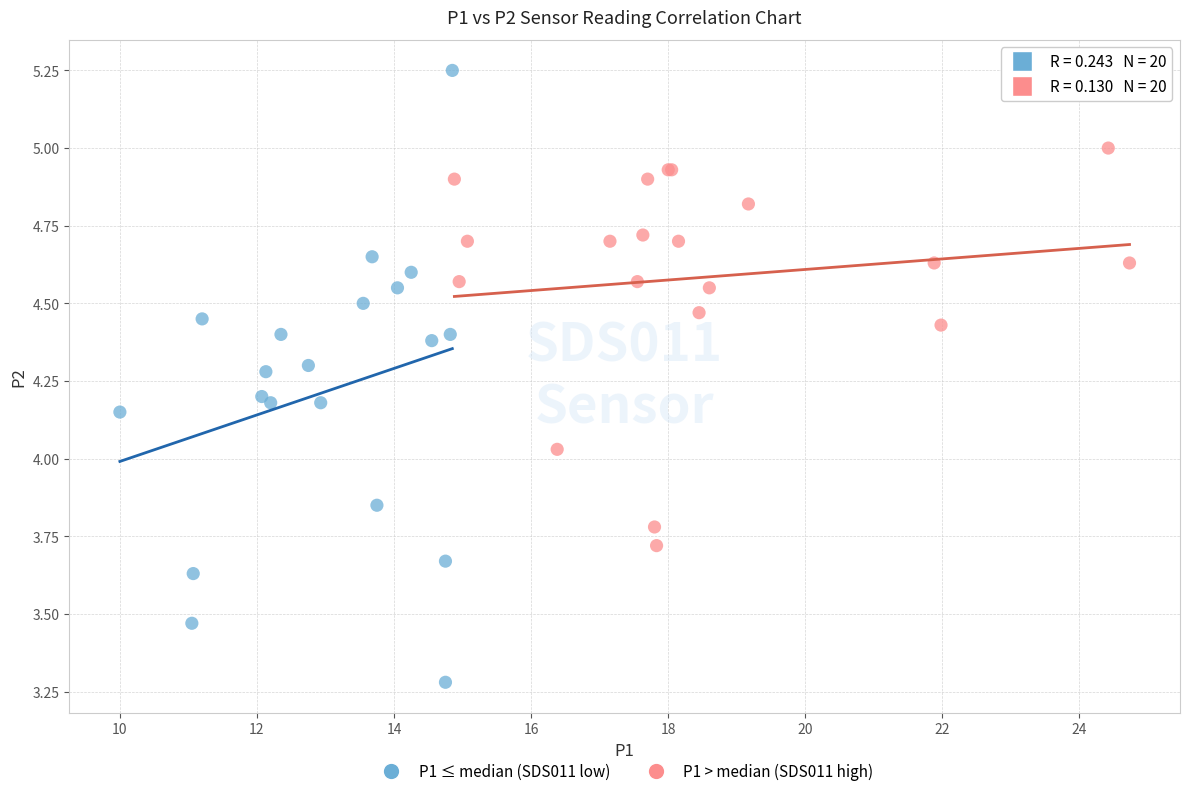

Which series contains the highest Y value?

P1 ≤ median (SDS011 low)